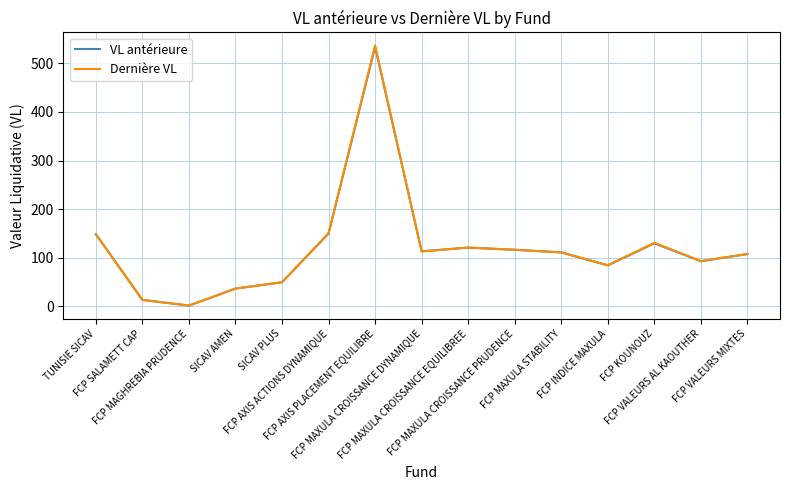

What is the total value across all series at FCP KOUNOUZ?

260.1